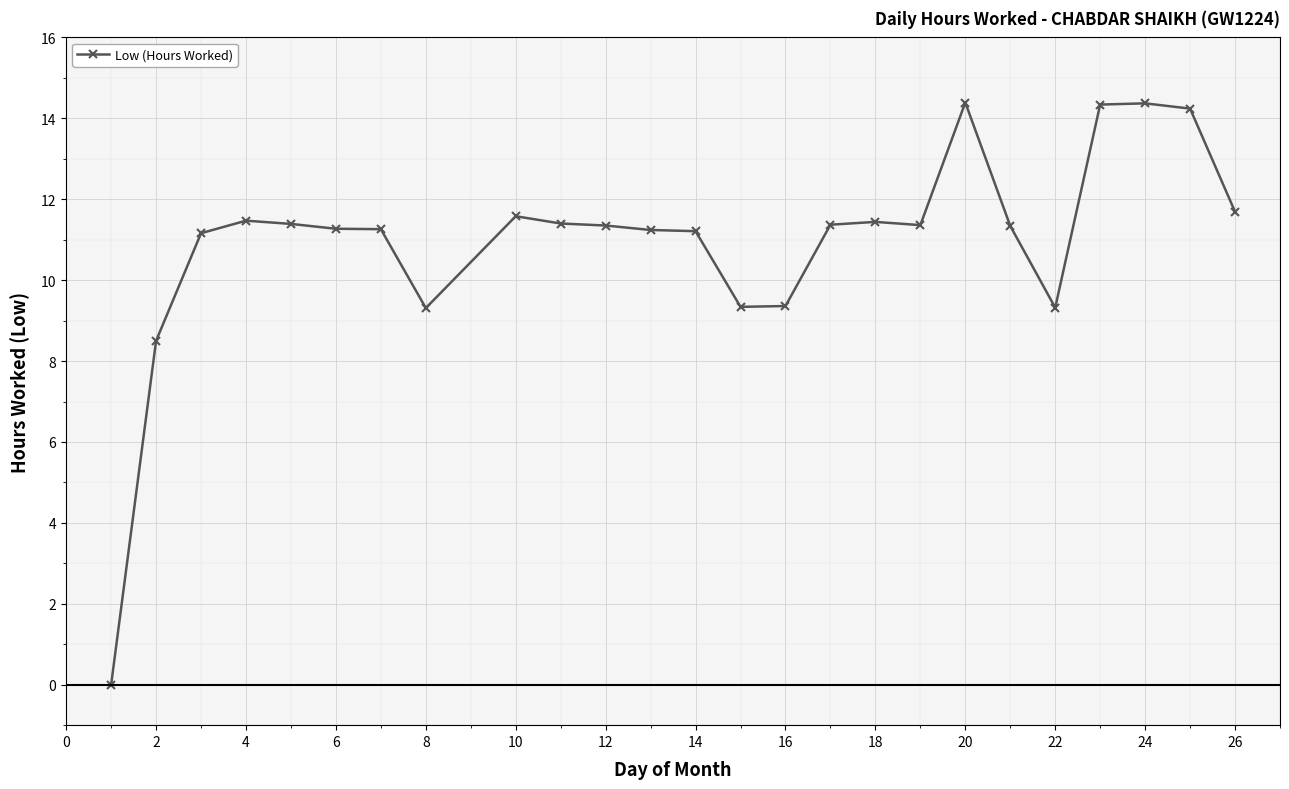

What is the value of the 4th point from the left?

11.5